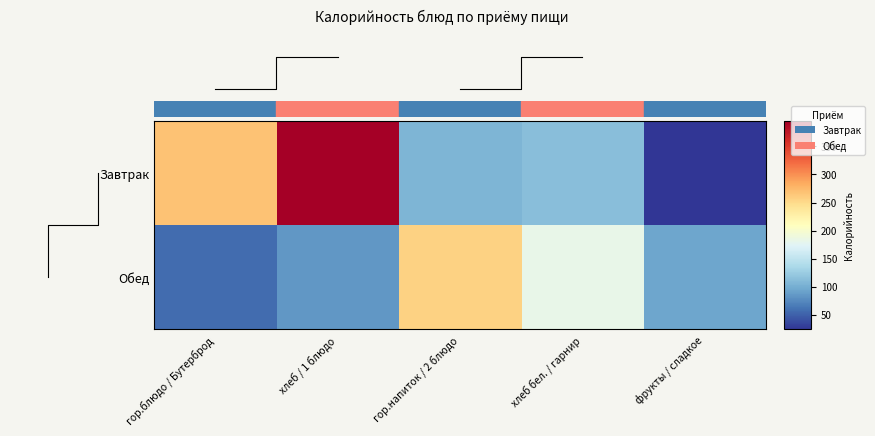

Rank the series by their average value, from highest to lowest.

Завтрак, Обед